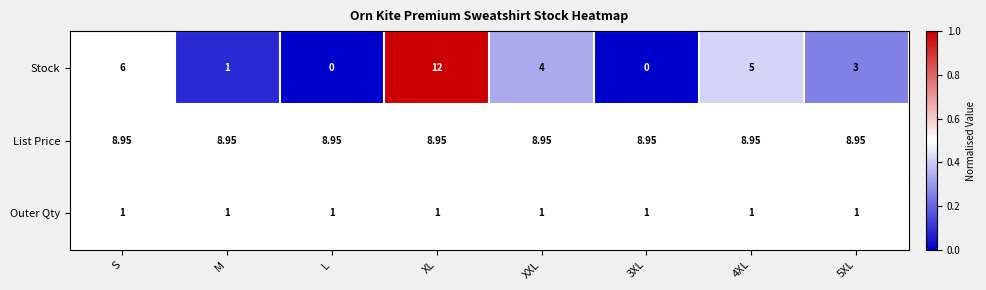

Which series changed the most between L and XL?

Stock